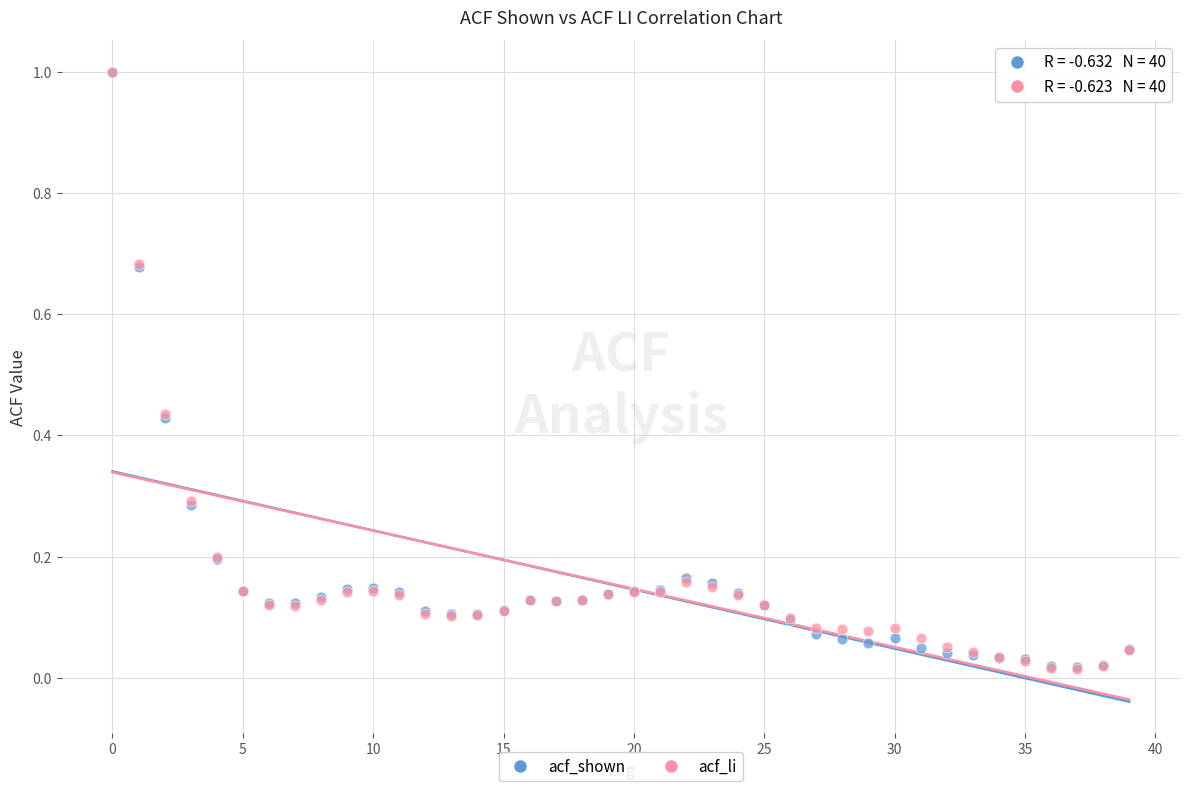

What are all the series names shown in the legend?

acf_shown, acf_li